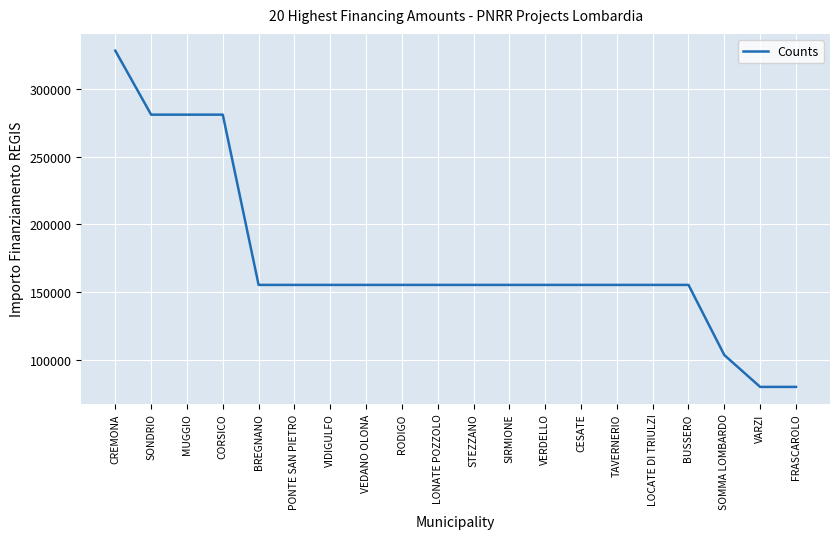

What is the change in value from VERDELLO to VARZI?

-75312